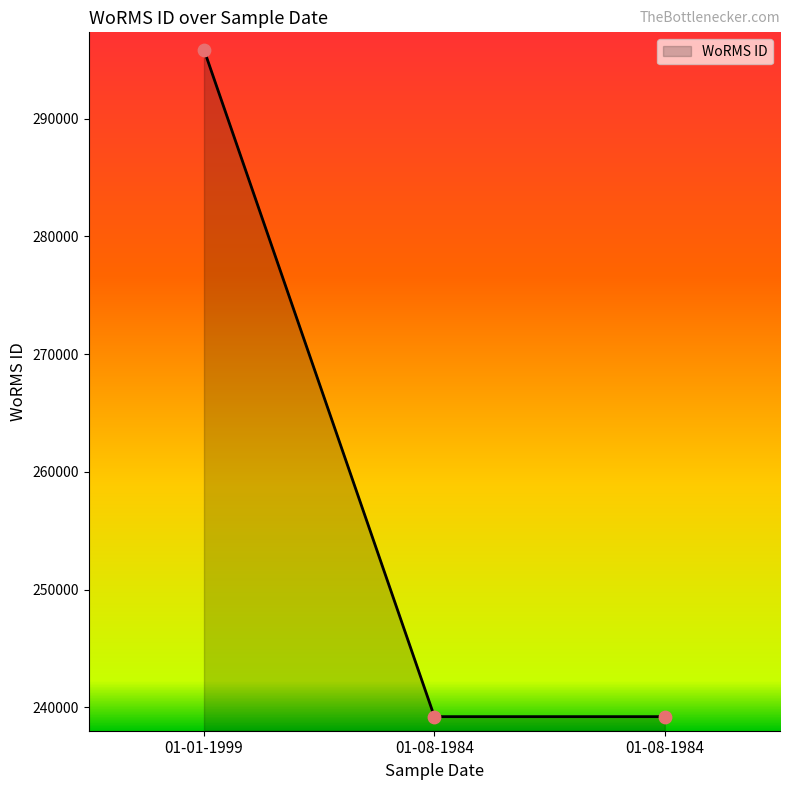

Between 01-01-1999 and 01-08-1984, which is larger?

01-01-1999